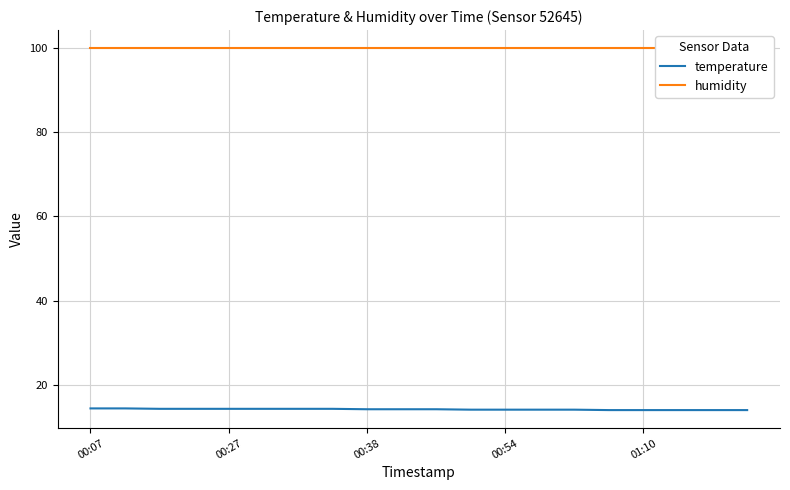

What is the maximum value for temperature?

14.4